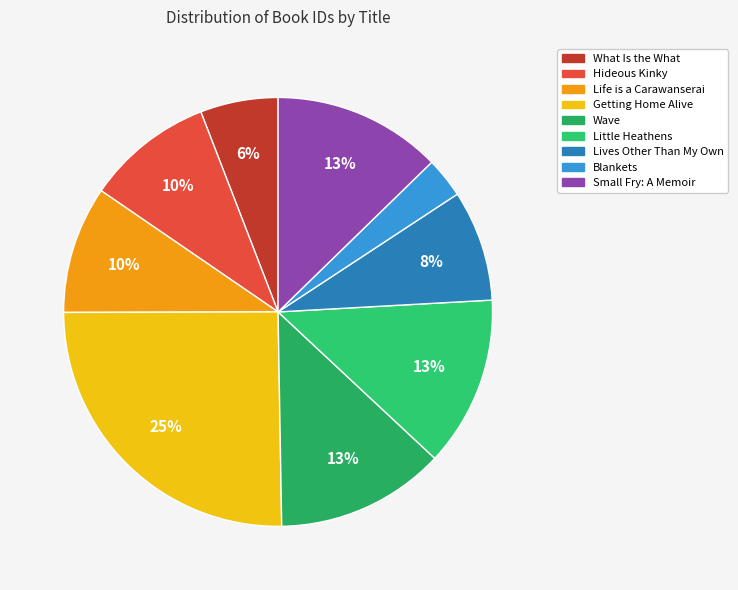

Between Lives Other Than My Own and Hideous Kinky, which is larger?

Hideous Kinky